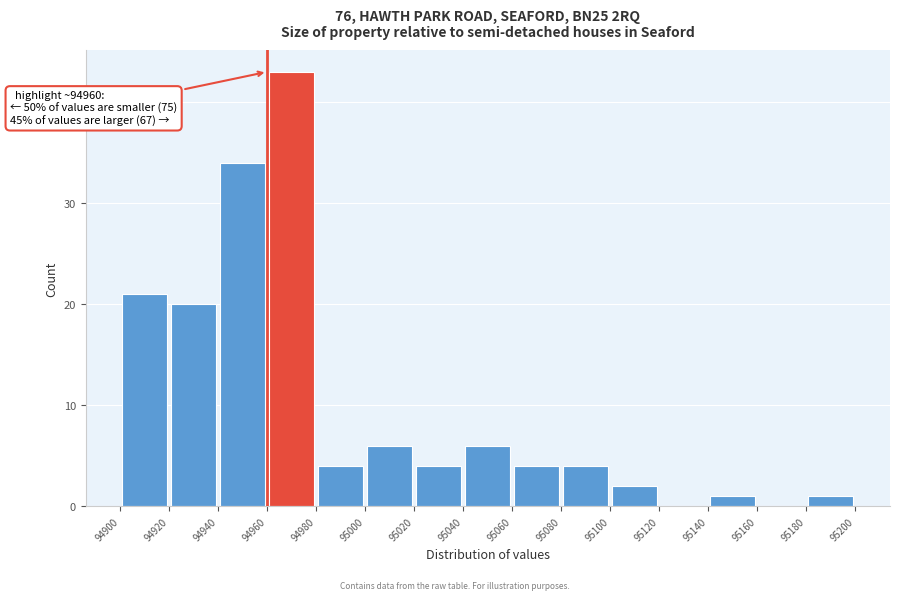

Over which range of the x-axis is the bar tallest?

94960 to 94980